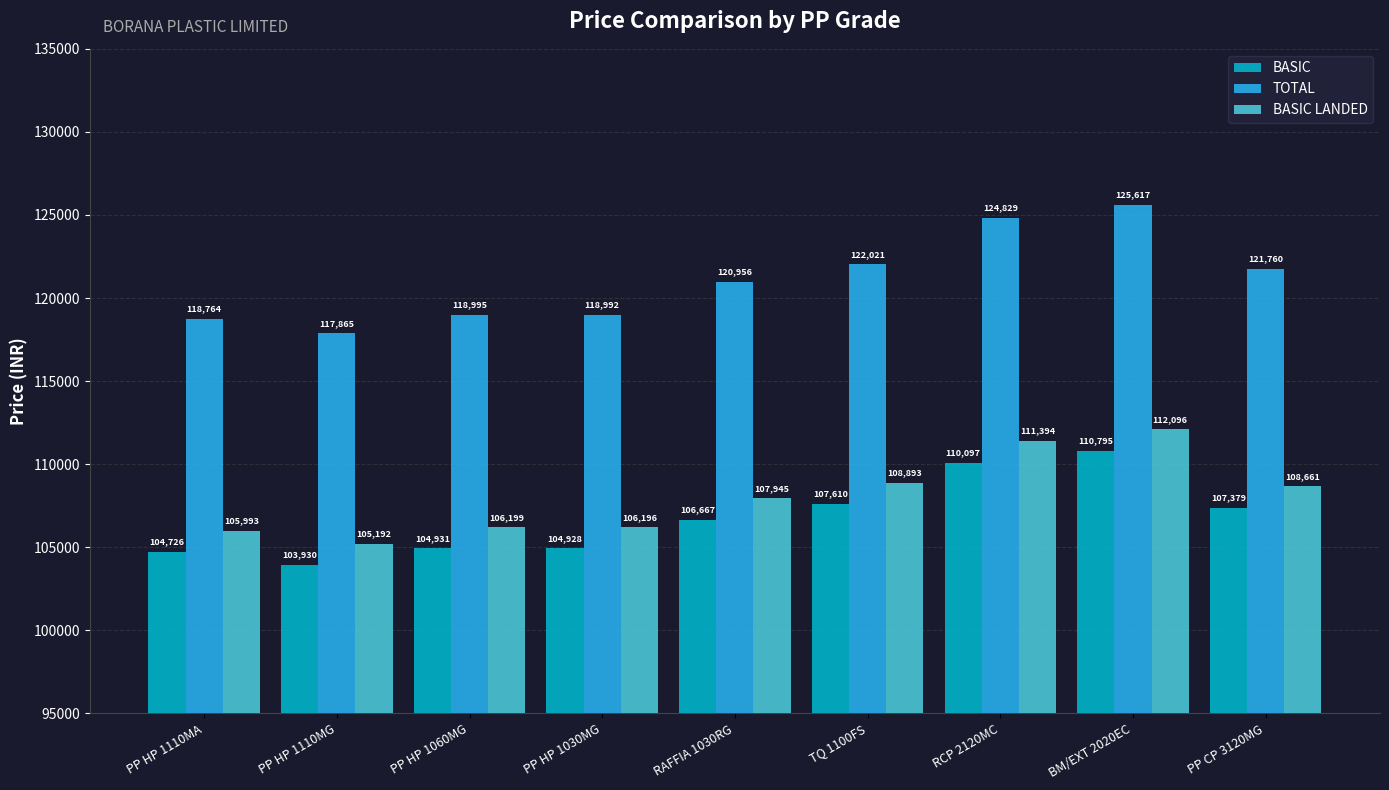

What is the highest value of the TOTAL series?

125617.1